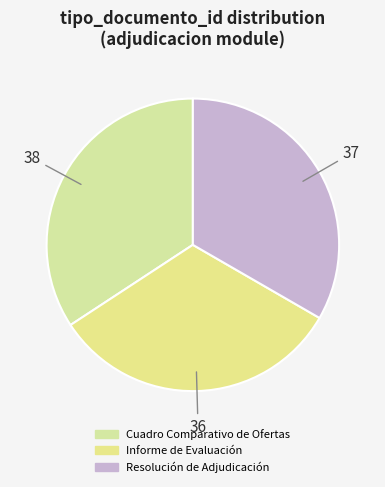

Which has a higher value, Informe de Evaluación or Cuadro Comparativo de Ofertas?

Cuadro Comparativo de Ofertas